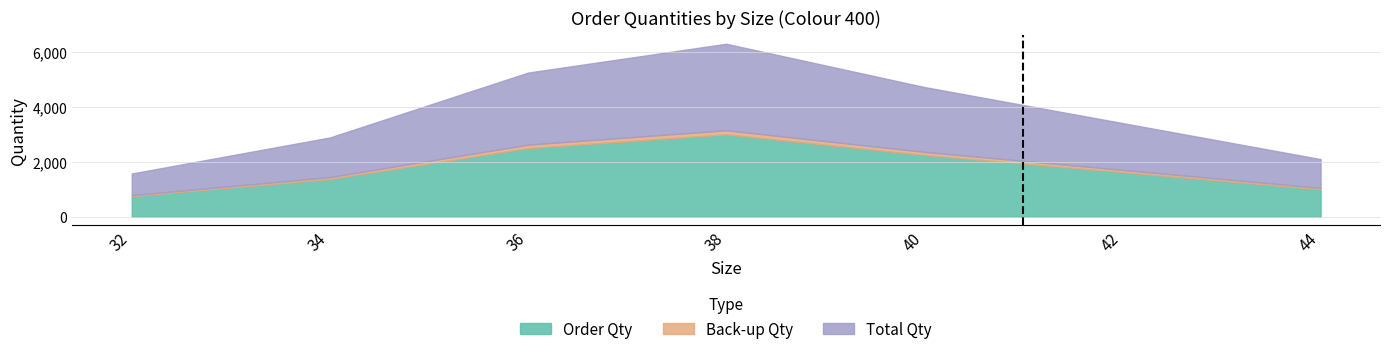

What is the smallest value displayed?

750.0